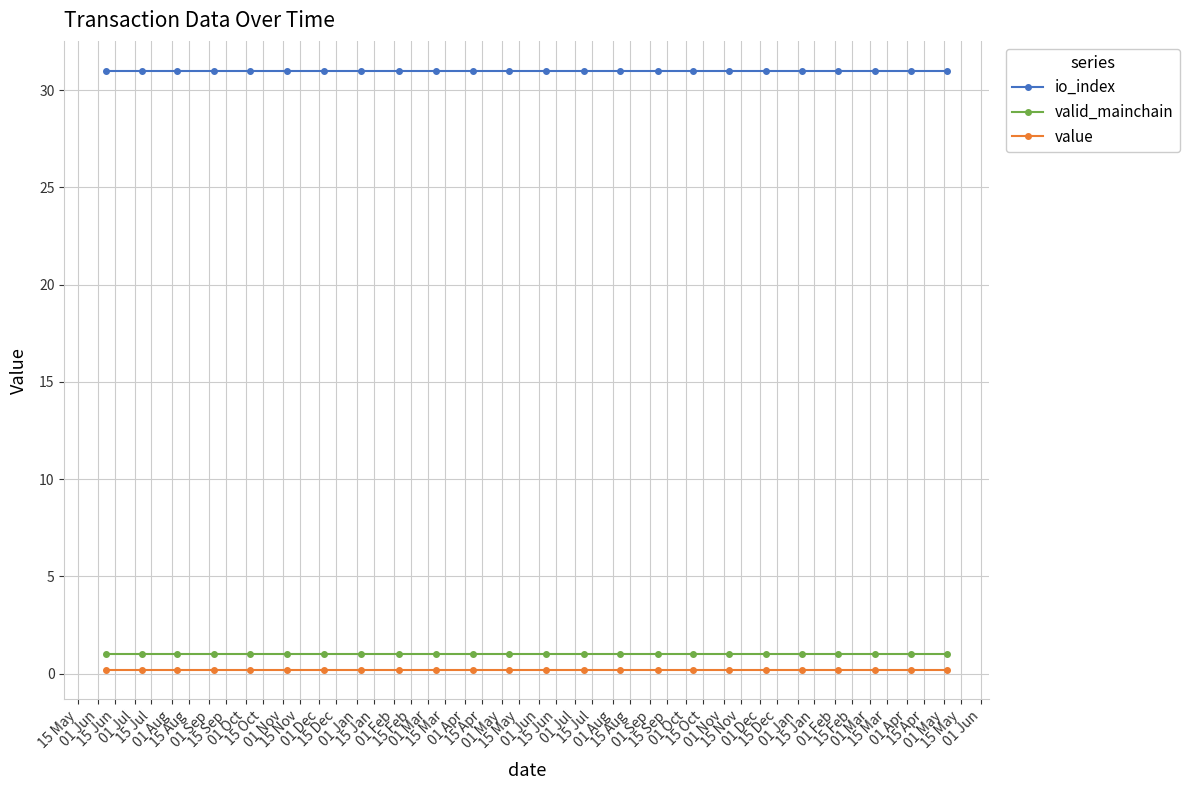

True or false: valid_mainchain and io_index cross at least once.

False